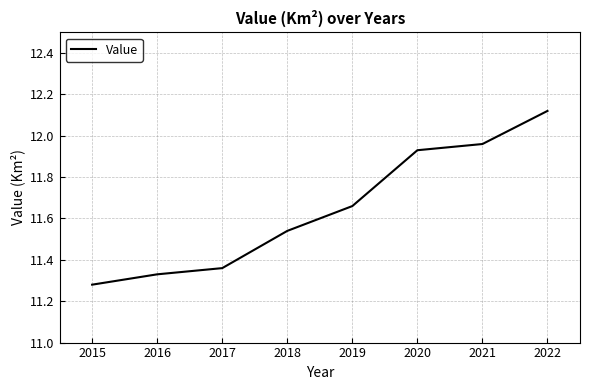

What is the ratio of the value at 2017 to the value at 2020?

1.0